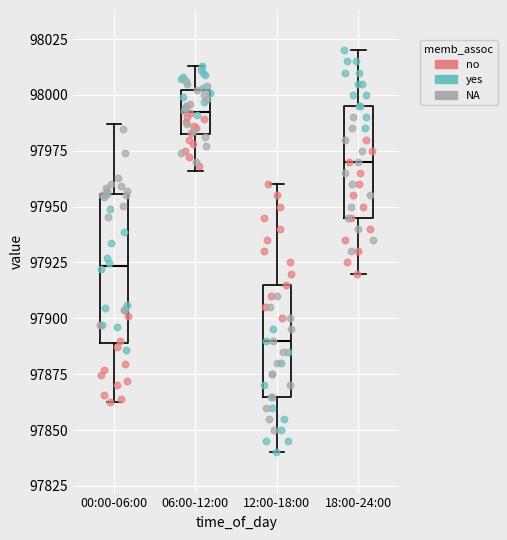

Reading left to right, transcribe this box plot: for each box, give where its median line is, the range the box spans, and where its two whiskers end, as read against the y-axis. The values are not printed on the chart, so give them approximately, as read against the axis.

00:00-06:00: median 97925, box 97890 to 97955, whiskers 97865 to 97985
06:00-12:00: median 97995, box 97985 to 98000, whiskers 97965 to 98015
12:00-18:00: median 97890, box 97865 to 97915, whiskers 97840 to 97960
18:00-24:00: median 97970, box 97945 to 97995, whiskers 97920 to 98020